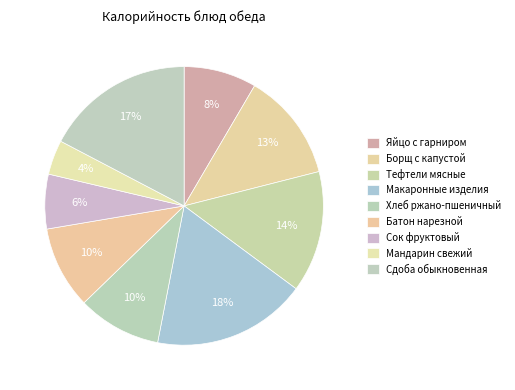

True or false: Мандарин свежий accounts for 4% of the total.

True